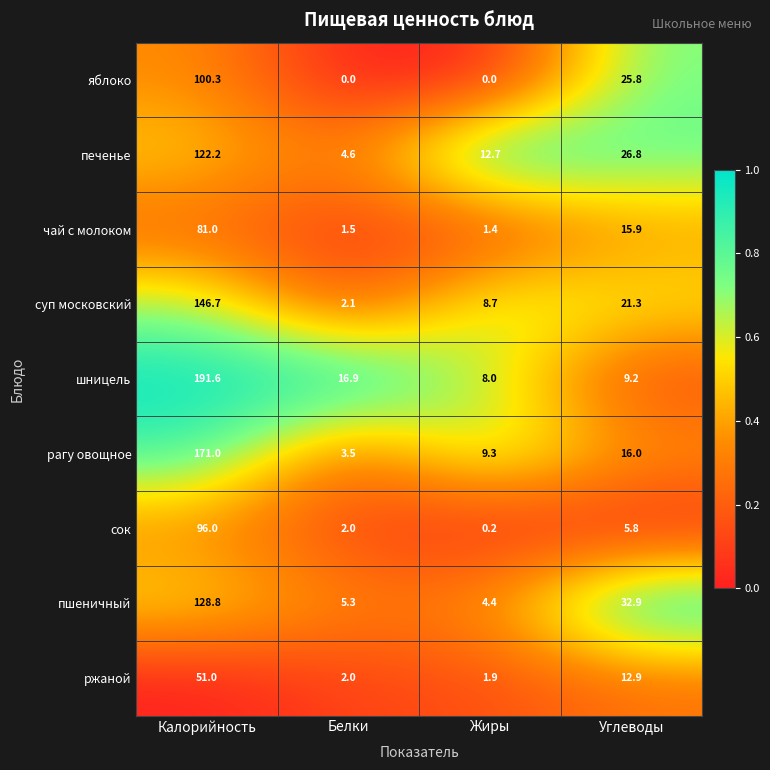

Read the суп московский value at Жиры.

8.7